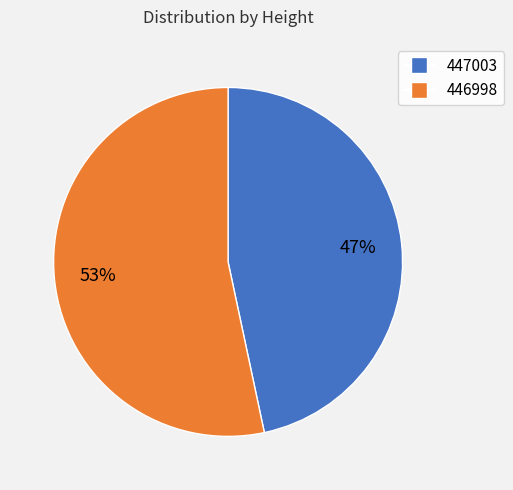

Which category has the smallest portion of the pie?

447003